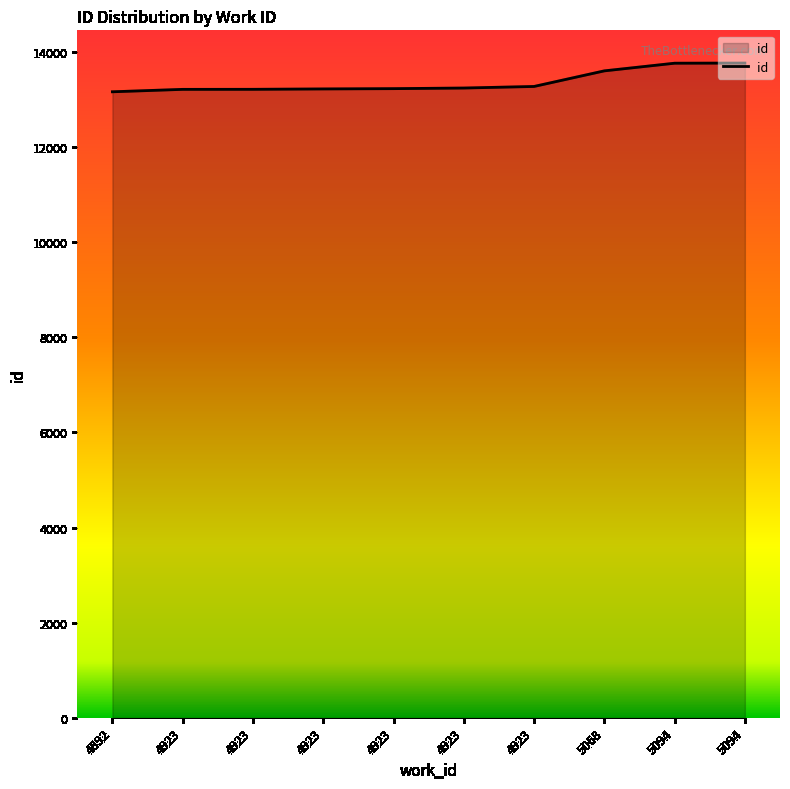

Reading left to right, extract all data points from this chart.

4892=13164	4923=13215	4923=13216	4923=13224	4923=13230	4923=13243	4923=13276	5068=13604	5094=13765	5094=13768